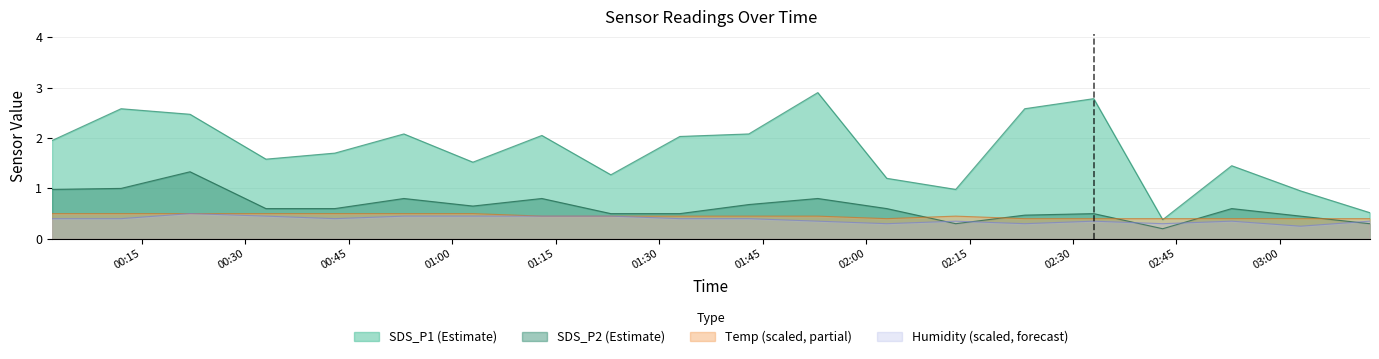

At how many categories does at least one series exceed 2?

9